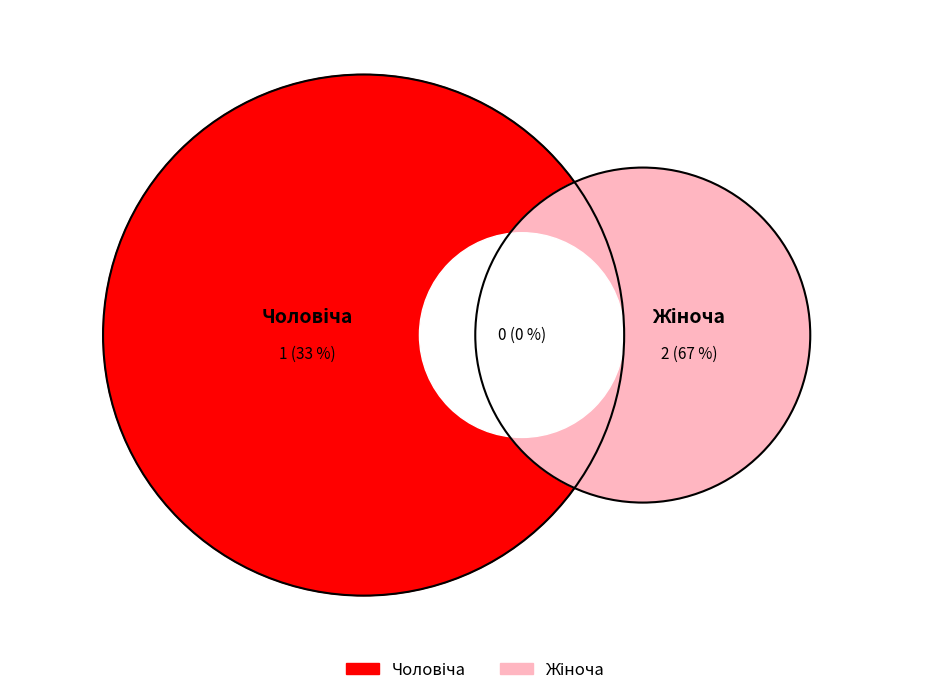

To the nearest percent, what percentage of the pie is Жіноча?

67%